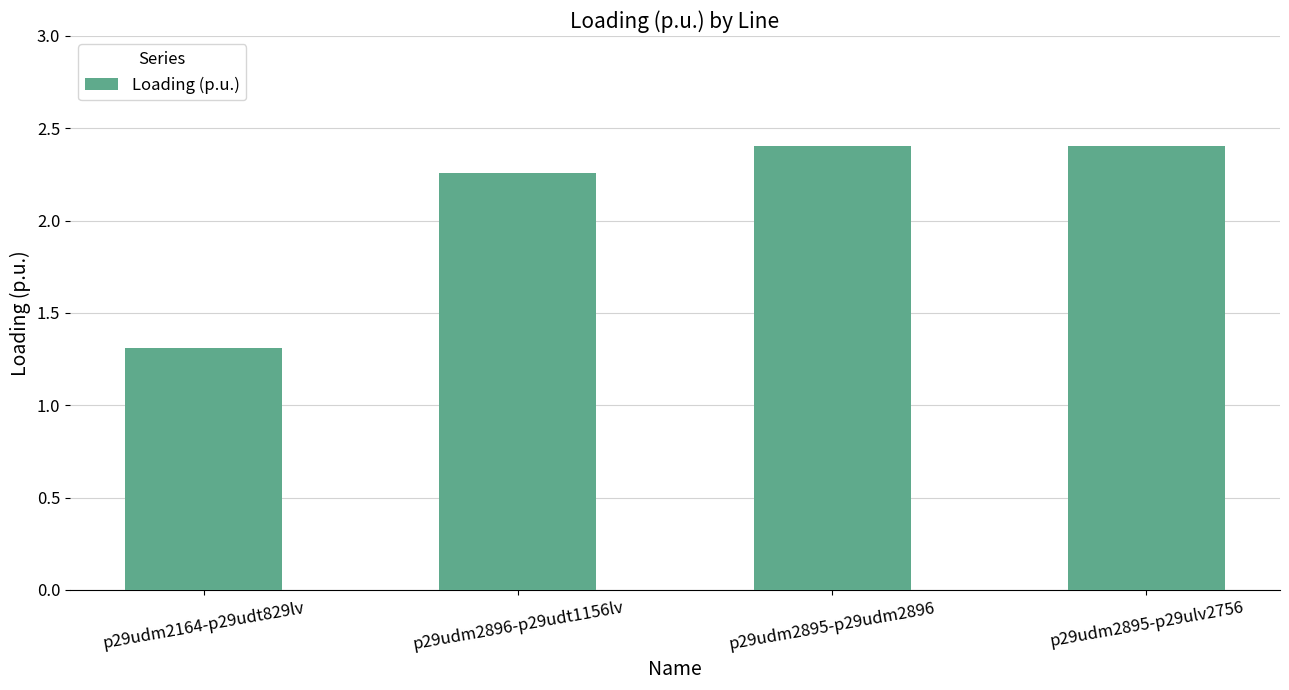

Which category has the lowest value across all series?

p29udm2164-p29udt829lv